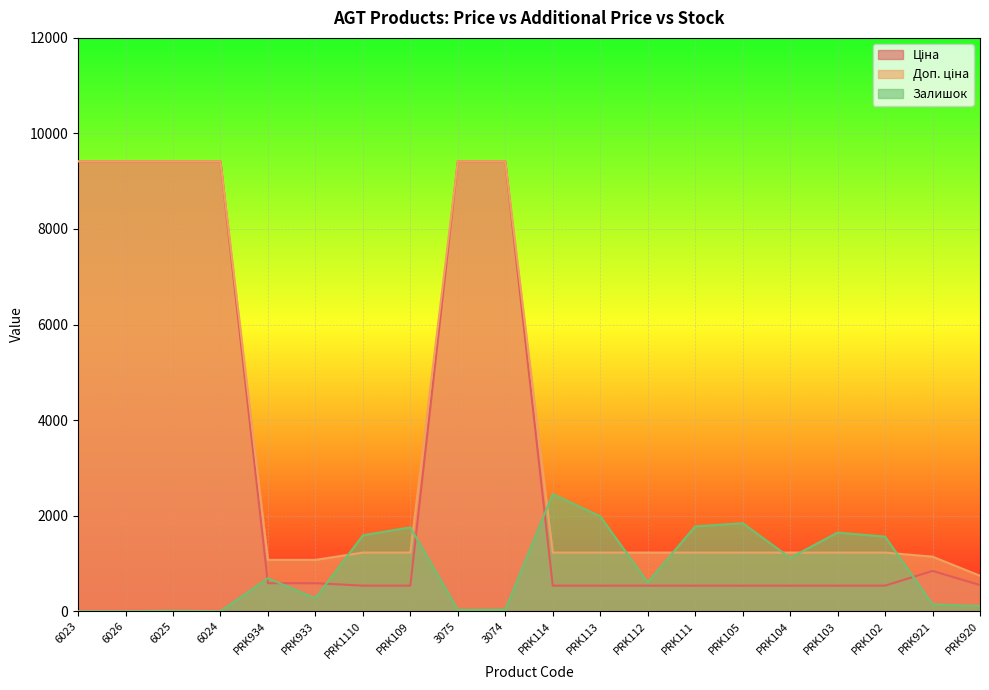

Rank the series by their maximum value, from lowest to highest.

Залишок, Ціна, Доп. ціна